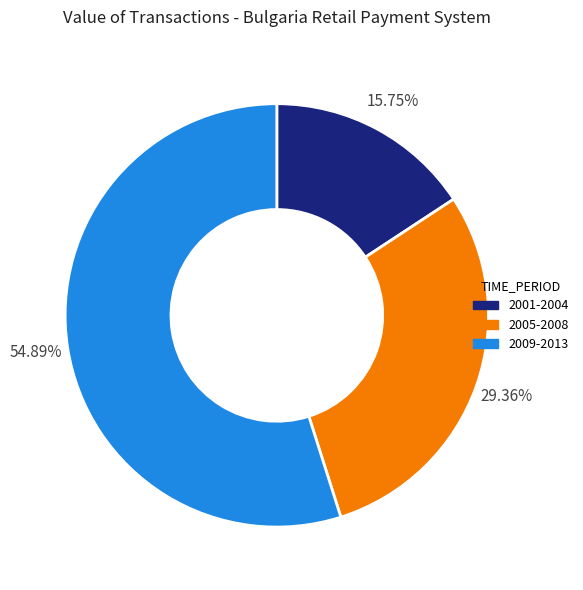

Combined, do 2005-2008 and 2009-2013 account for over 50%?

Yes